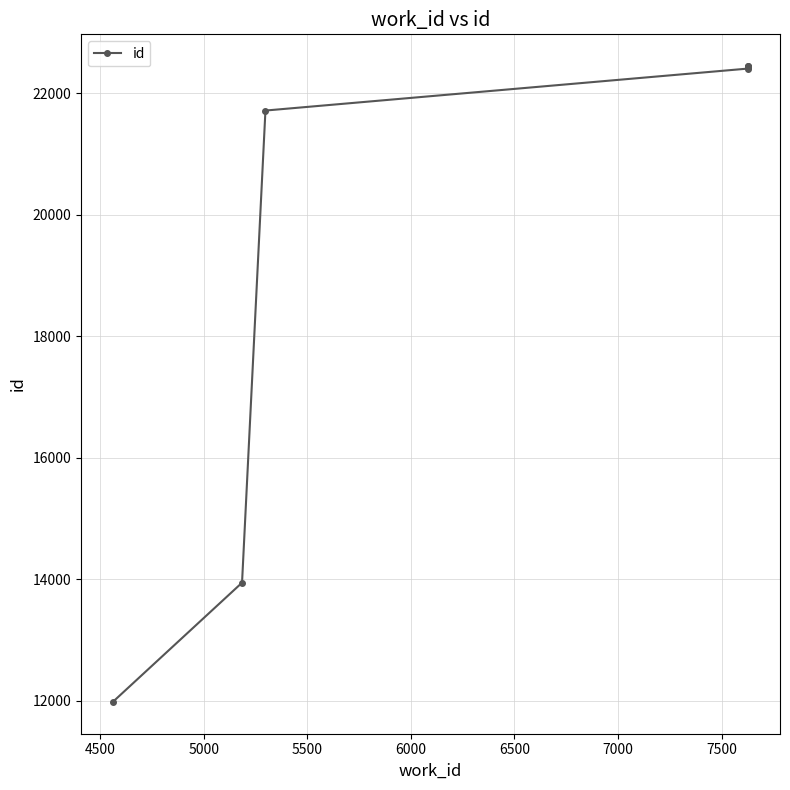

True or false: the data has more than 0 interior local peaks.

False